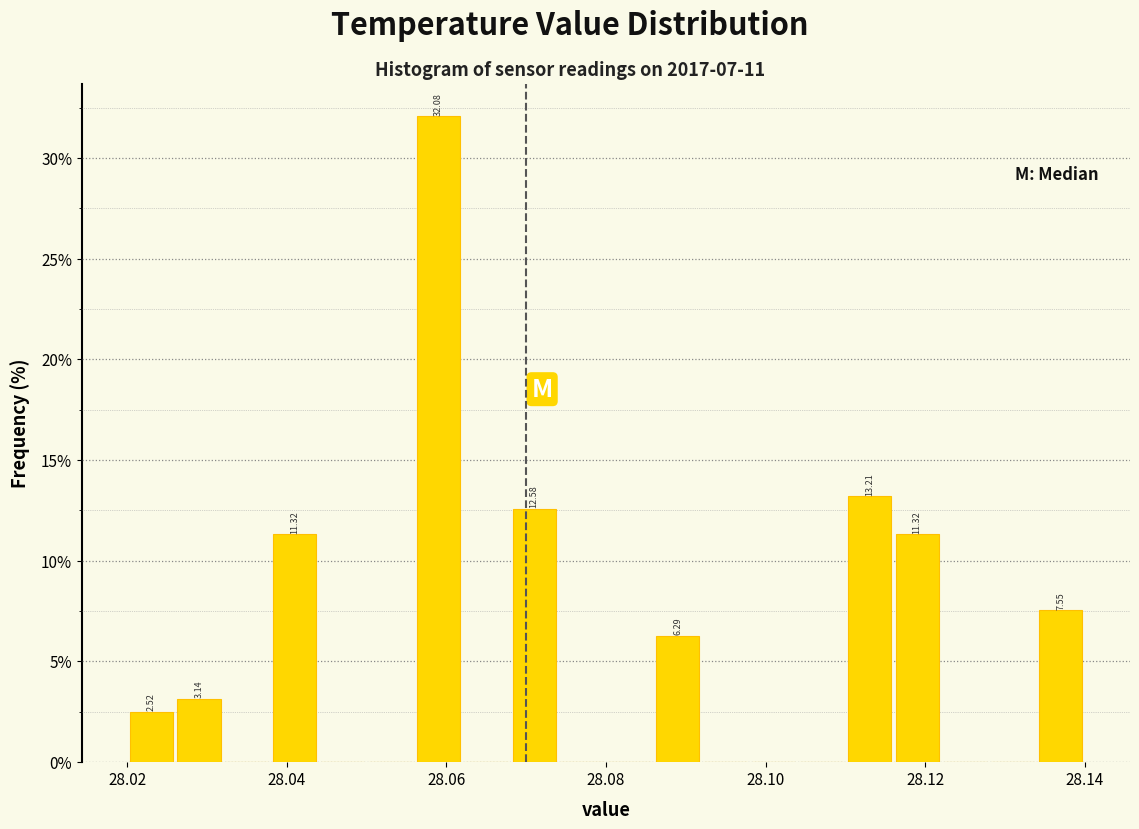

Around what value on the x-axis is the tallest bar? Give the approximate position of its centre, as read against the axis.

28.060